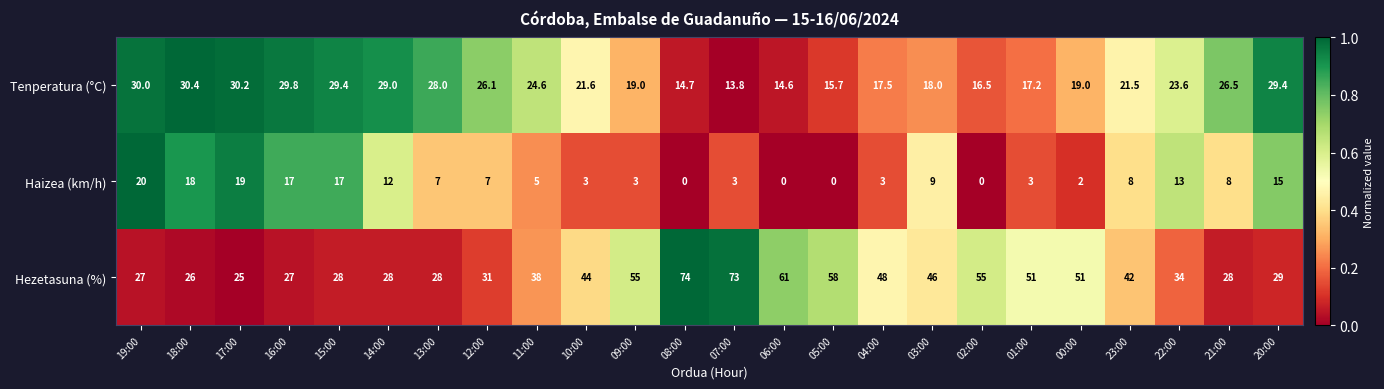

Which series has the largest range (max minus min)?

Hezetasuna (%)